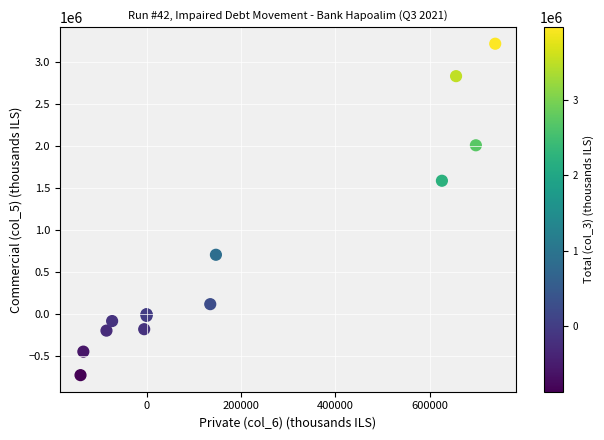

What Y value in the scatter plot is closest to 1248500?

1590000